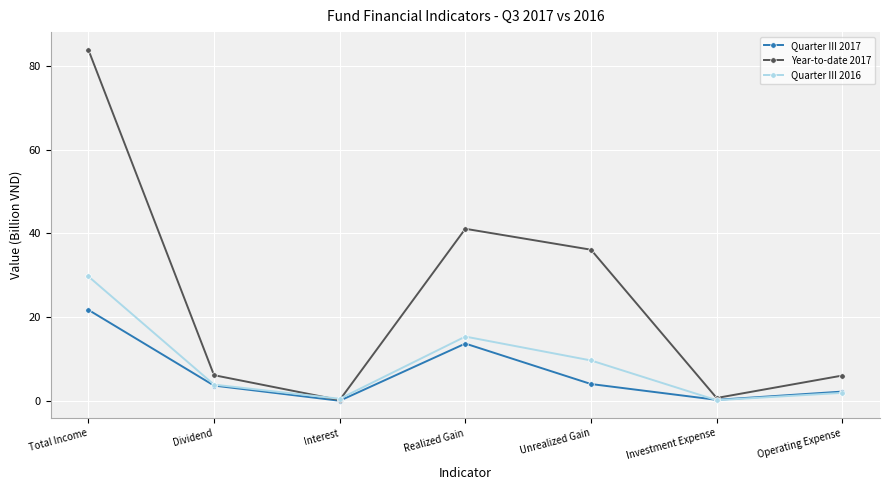

True or false: Year-to-date 2017 has more than 1 points higher than both neighbors.

False